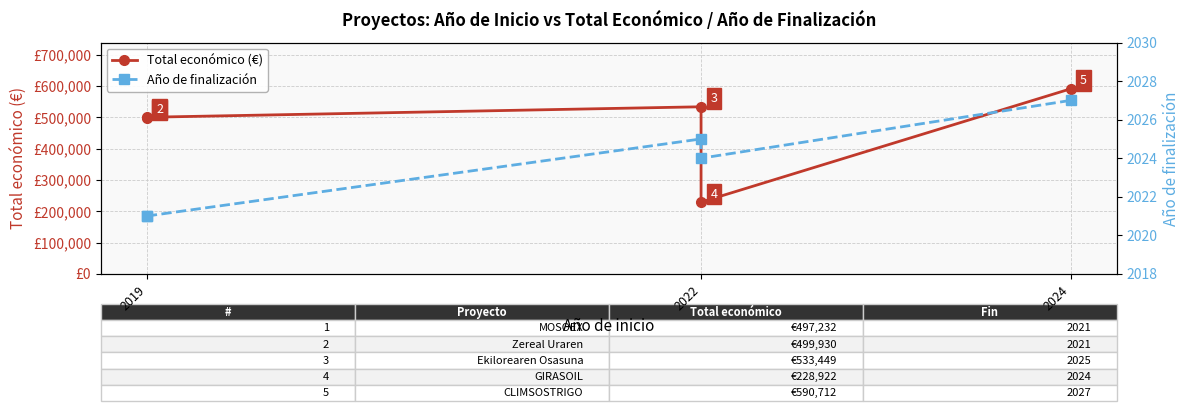

What are all the series names shown in the legend?

Total económico (€), Año de finalización